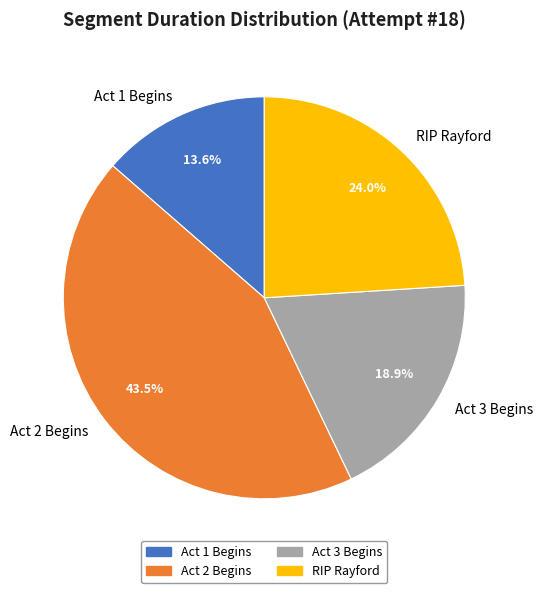

Between Act 1 Begins and Act 2 Begins, which is larger?

Act 2 Begins